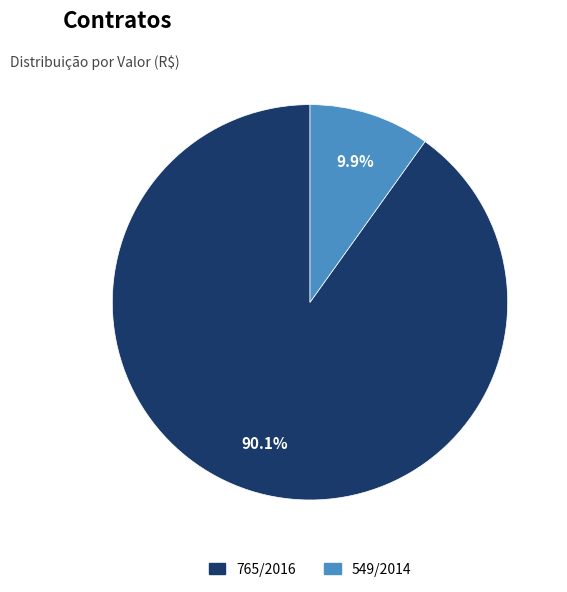

Is it true that 765/2016 is 77% of the pie?

False